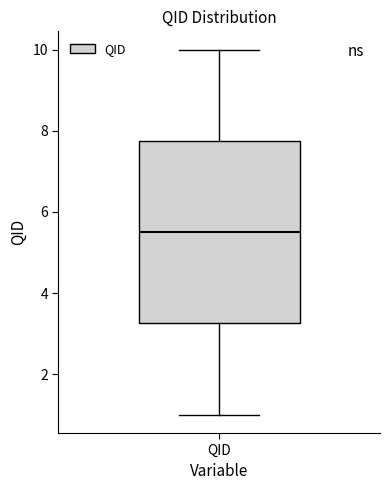

Transcribe this box plot: give where the median line is, the range the box spans, and where the two whiskers end, as read against the y-axis. The values are not printed on the chart, so give them approximately, as read against the axis.

median 5.6, box 3.2 to 7.8, whiskers 1.0 to 10.0